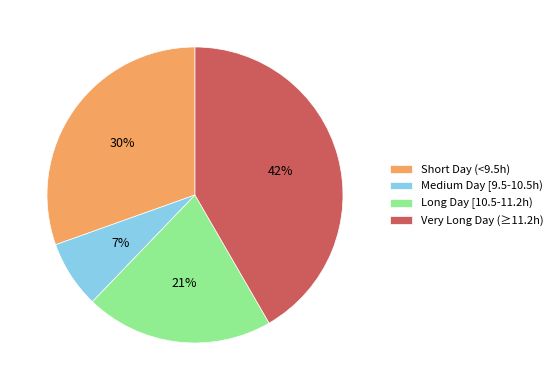

To the nearest percent, what is the average slice percentage?

25%